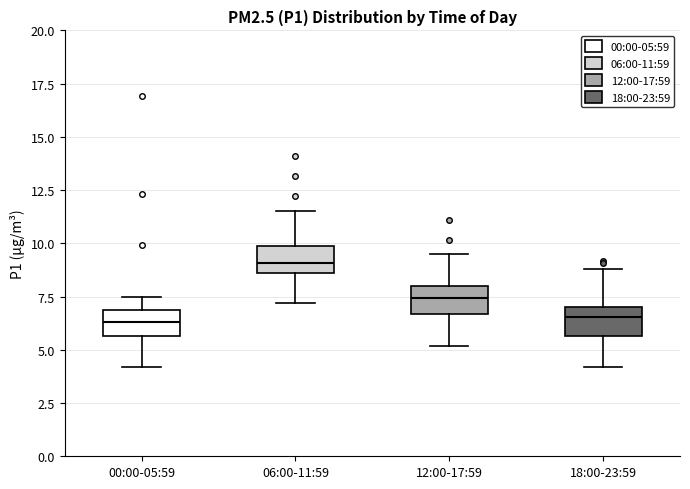

Reading left to right, read every box against the y-axis: the position of its median line, the range the box covers, and the ends of its whiskers. The values are not printed on the chart, so give them approximately, as read against the axis.

00:00-05:59: median 6.5, box 5.5 to 7.0, whiskers 4.0 to 7.5
06:00-11:59: median 9.0, box 8.5 to 10.0, whiskers 7.0 to 11.5
12:00-17:59: median 7.5, box 6.5 to 8.0, whiskers 5.0 to 9.5
18:00-23:59: median 6.5, box 5.5 to 7.0, whiskers 4.0 to 9.0